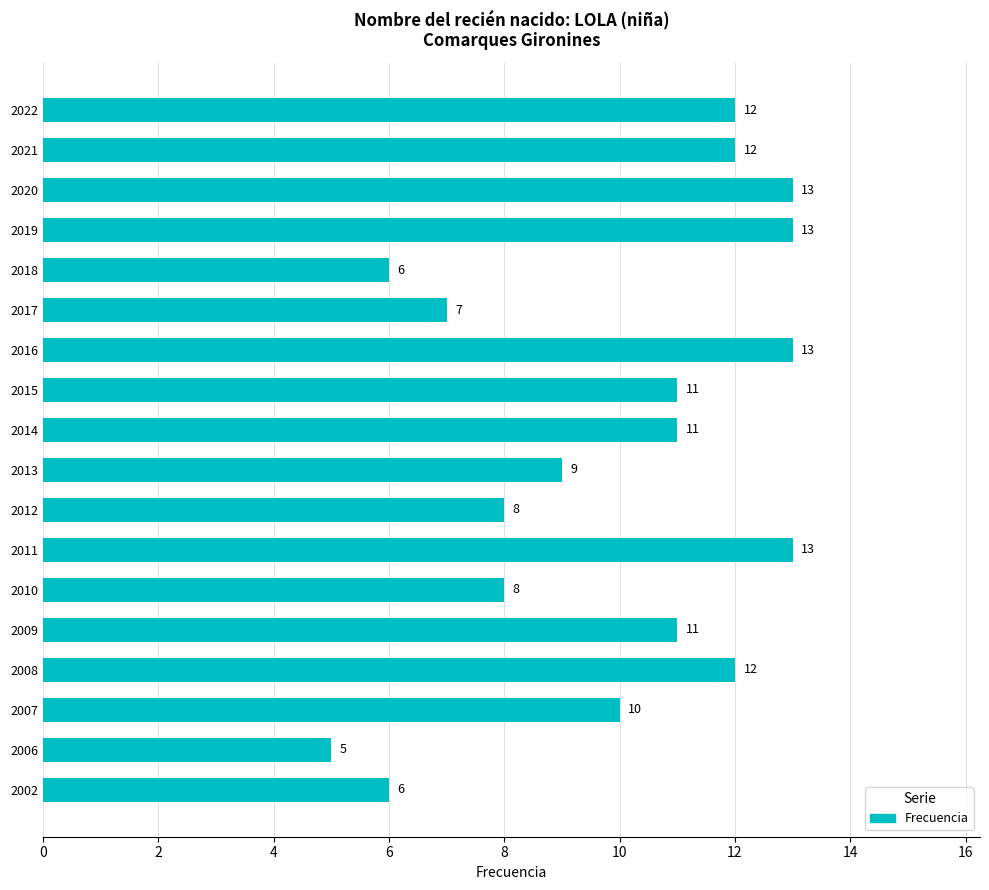

What is the ratio of the value at 2019 to the value at 2020?

1.0